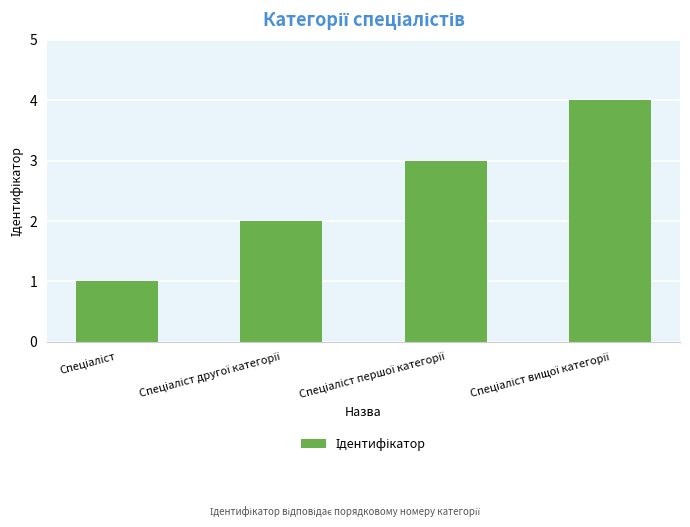

What is the difference between the maximum and minimum values?

3